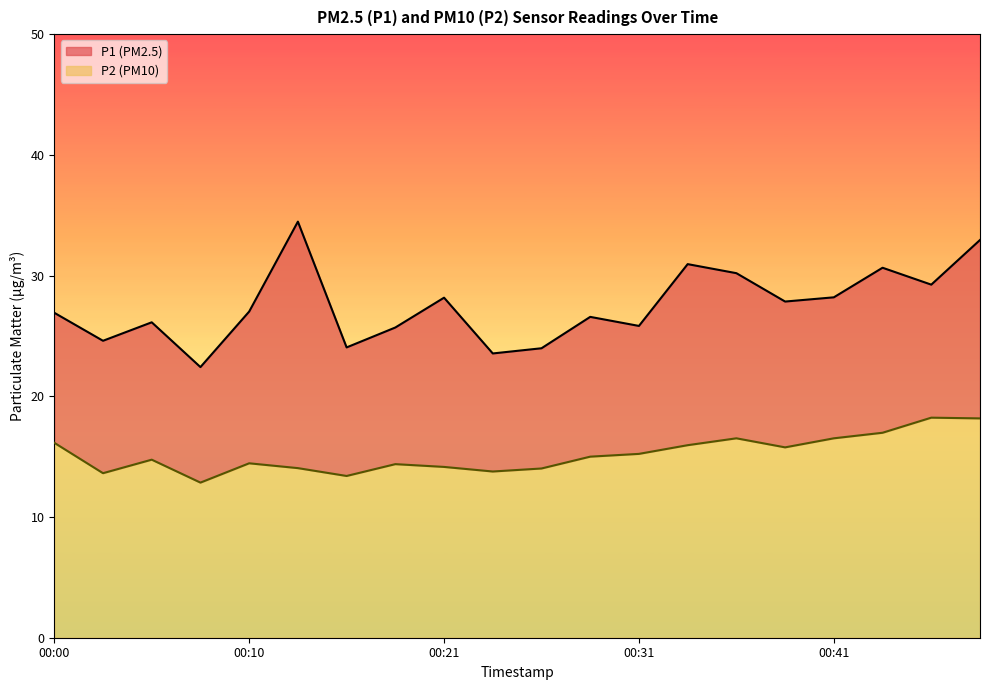

At which category does P2 reach its first local valley?

00:02